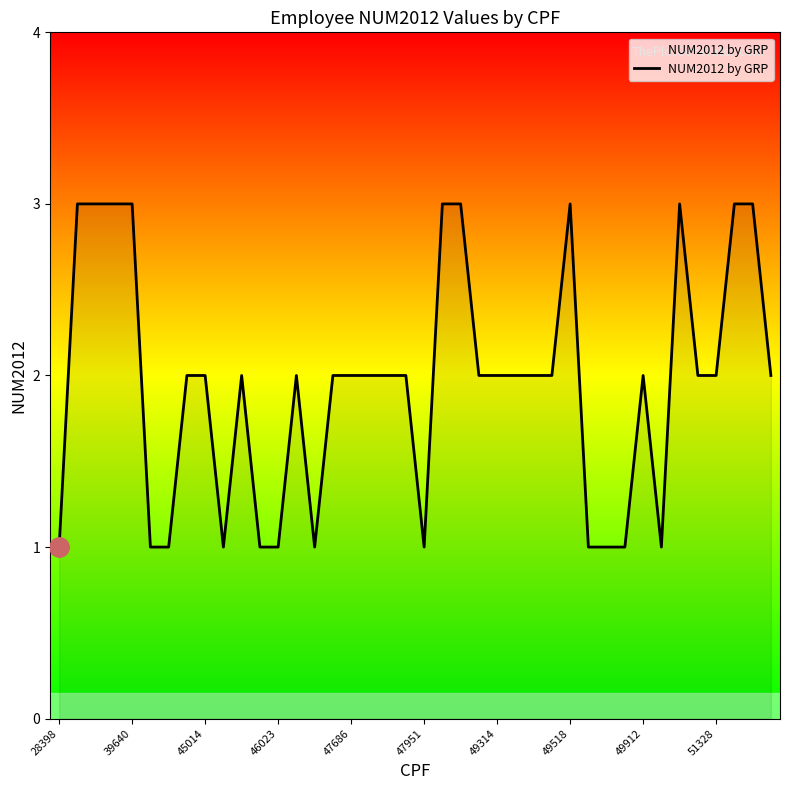

What is the greatest value displayed?

3